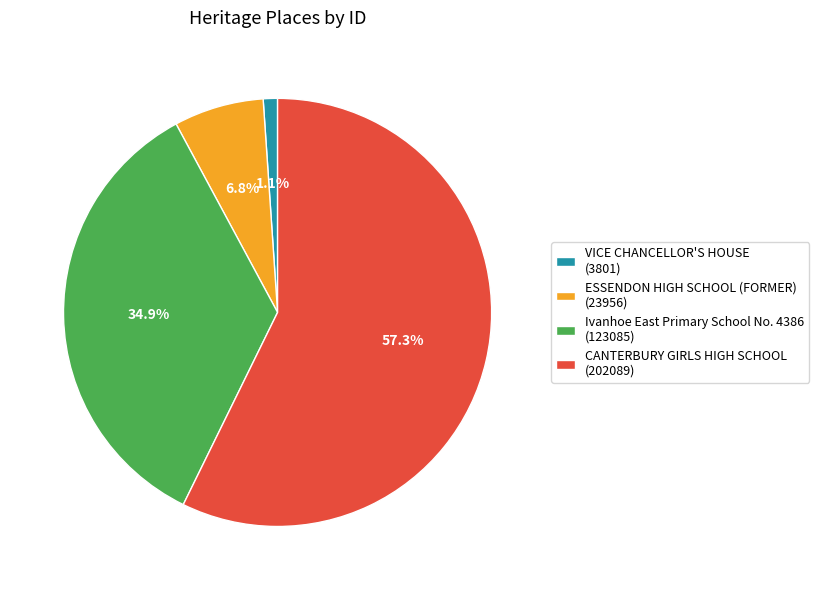

Is it true that Ivanhoe East Primary School No. 4386 is 45% of the pie?

False